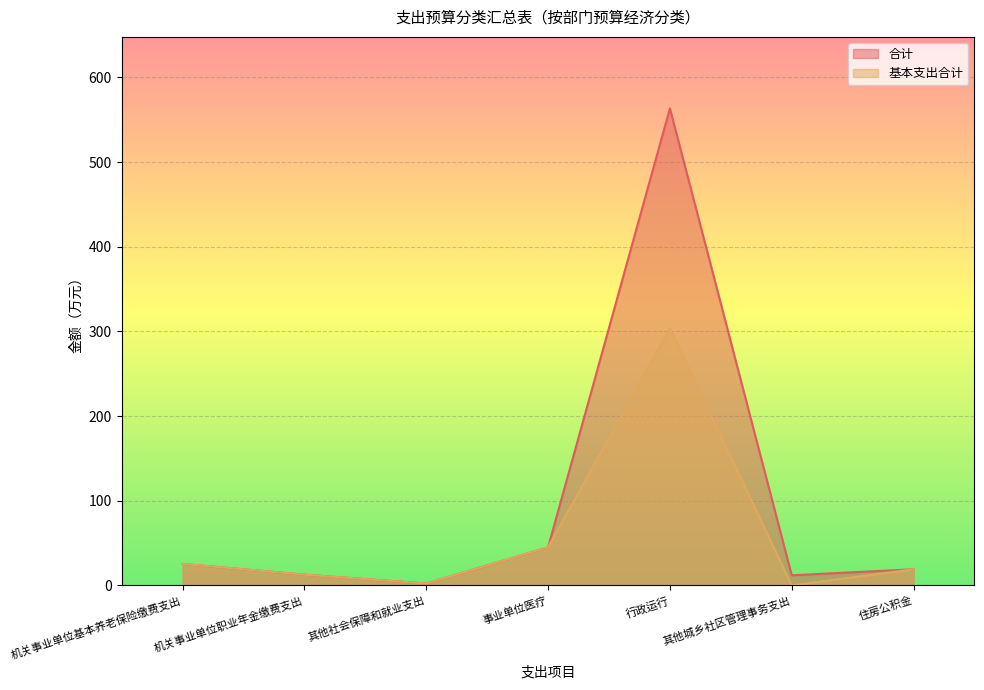

The 基本支出合计 series shows 13.9 at 机关事业单位基本养老保险缴费支出. True or false?

False